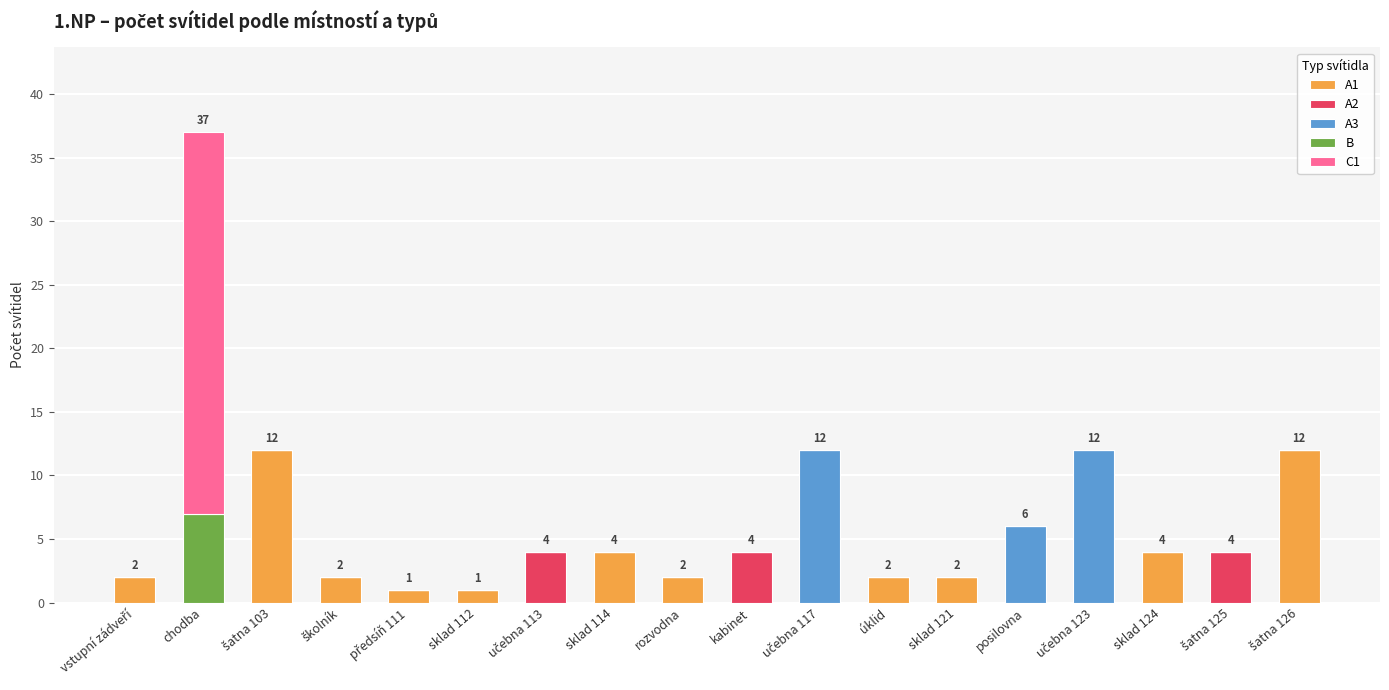

At which category is the sum across all series the highest?

chodba